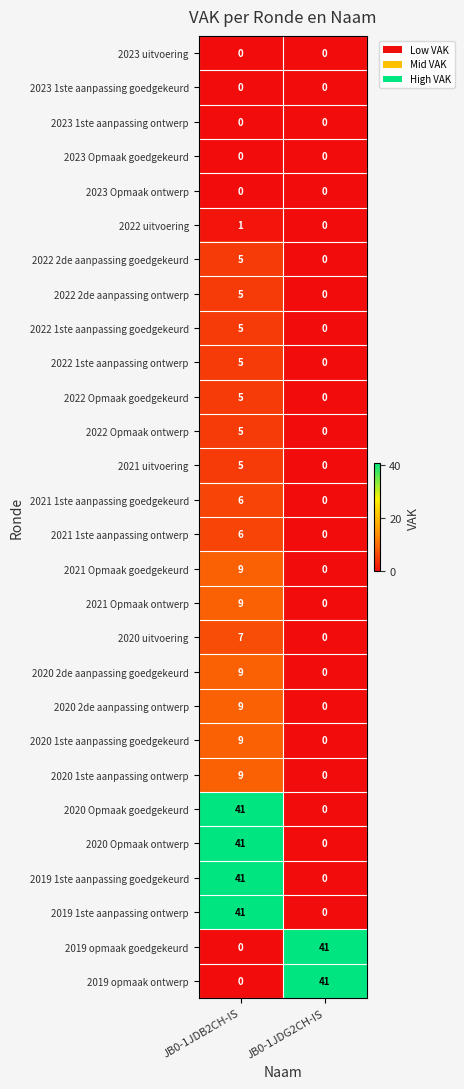

The 2021 Opmaak ontwerp series shows 0 at JB0-1JDG2CH-IS. True or false?

True